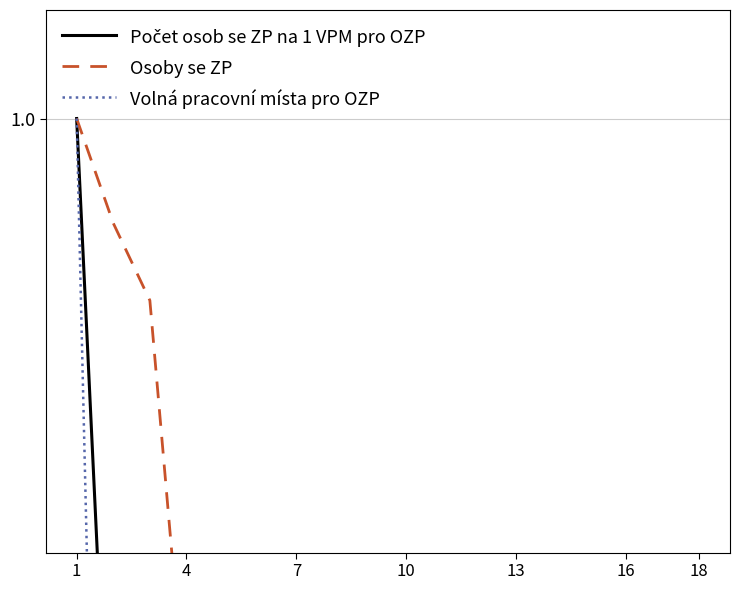

Reading right to left, what are all the values shown in this chart?

Počet osob se ZP na 1 VPM pro OZP: 0.3	0.4	0.4	0.4	0.4	0.4	0.4	0.4	0.4	0.4	0.4	0.4	0.5	0.5	0.6	0.6	0.6	1.0
Osoby se ZP: 0.3	0.3	0.3	0.3	0.3	0.3	0.4	0.4	0.4	0.4	0.4	0.4	0.5	0.5	0.7	0.9	1.0	1.0
Volná pracovní místa pro OZP: 0.1	0.1	0.1	0.1	0.1	0.1	0.1	0.1	0.1	0.1	0.1	0.1	0.1	0.1	0.2	0.2	0.3	1.0